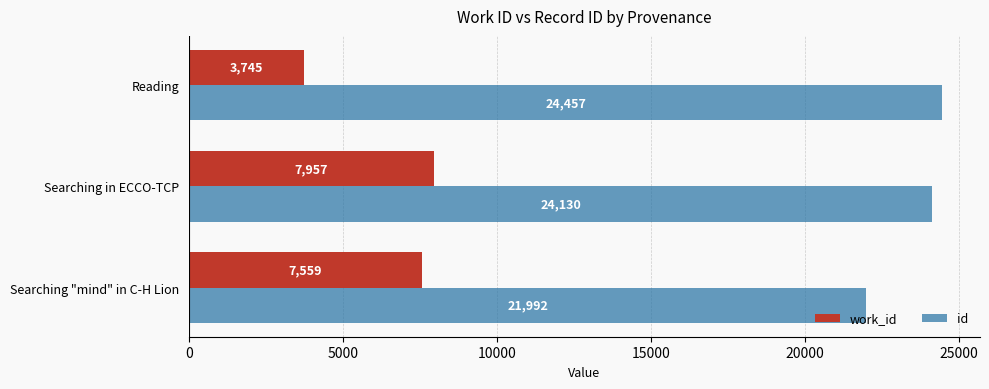

The value of id at Reading is 32996. True or false?

False